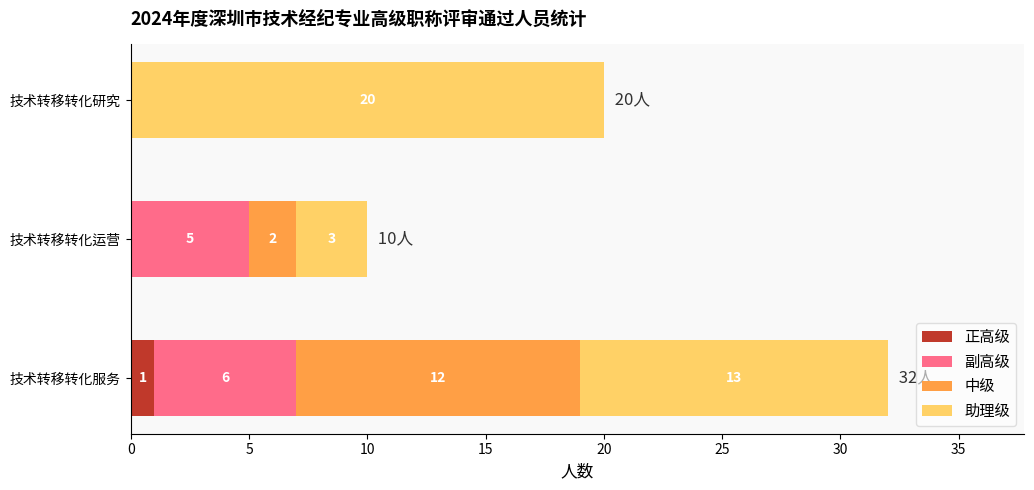

Which category has the highest value in the 正高级 series?

技术转移转化服务